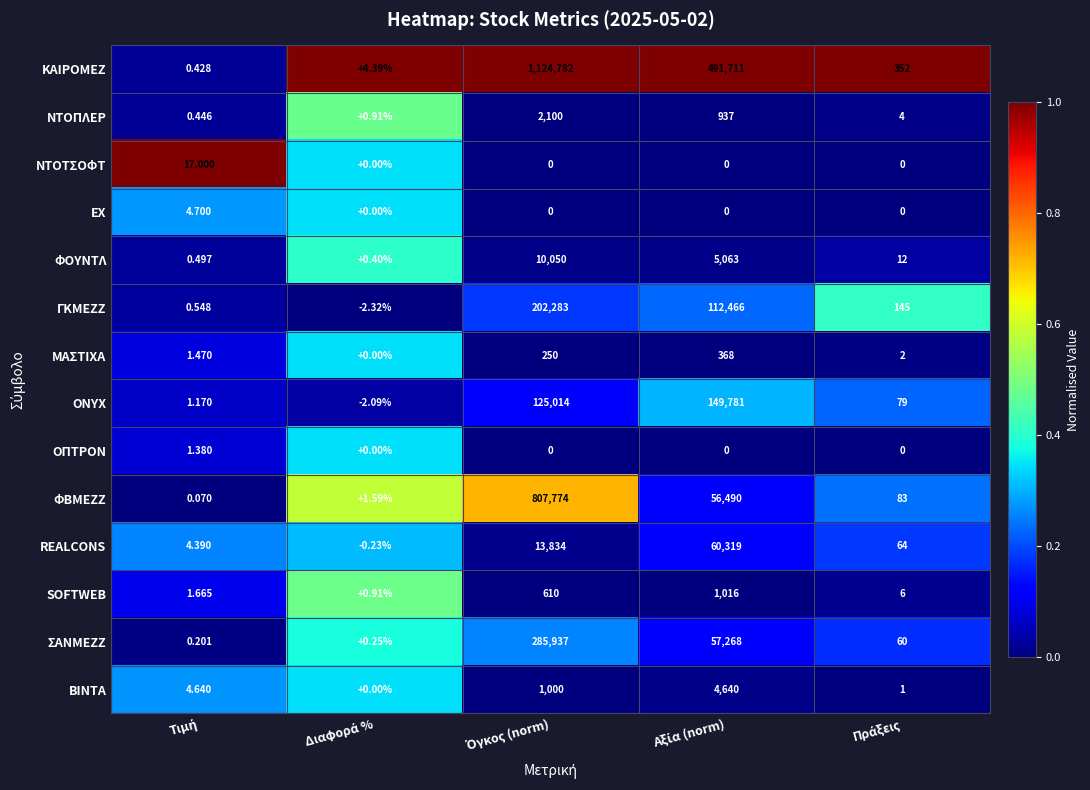

Which series has the largest total across all categories?

ΚΑΙΡΟΜΕΖ